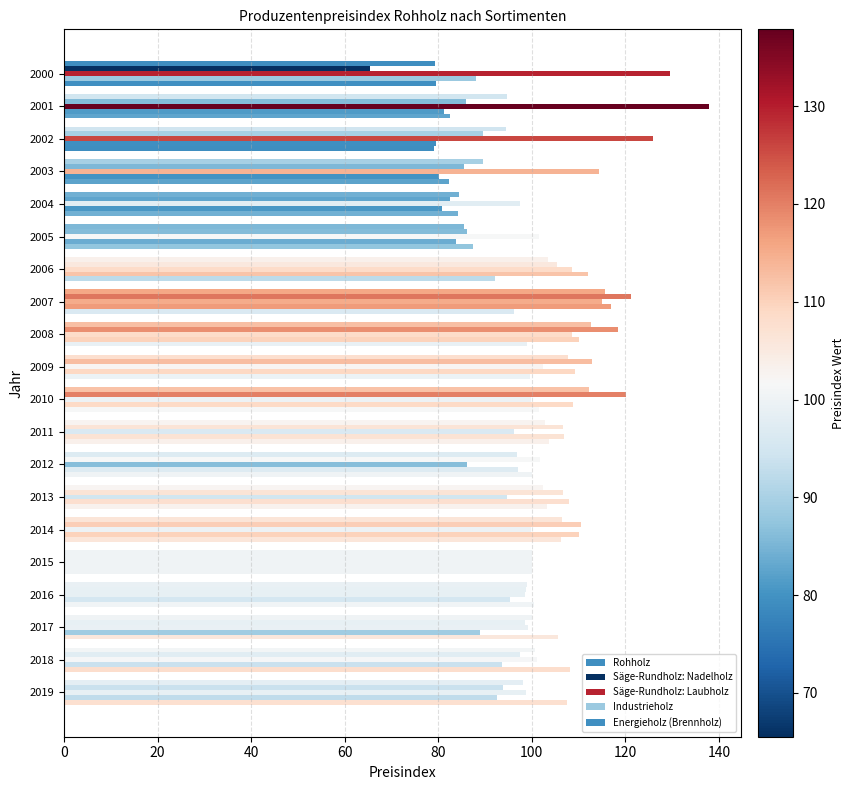

How many data points in Industrieholz are less than 97?

10